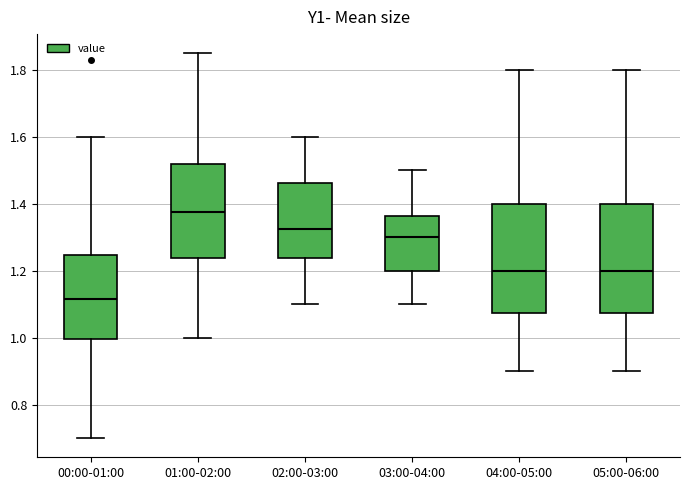

Reading left to right, read every box against the y-axis: the position of its median line, the range the box covers, and the ends of its whiskers. The values are not printed on the chart, so give them approximately, as read against the axis.

00:00-01:00: median 1.12, box 1.00 to 1.24, whiskers 0.70 to 1.60
01:00-02:00: median 1.38, box 1.24 to 1.52, whiskers 1.00 to 1.86
02:00-03:00: median 1.32, box 1.24 to 1.46, whiskers 1.10 to 1.60
03:00-04:00: median 1.30, box 1.20 to 1.36, whiskers 1.10 to 1.50
04:00-05:00: median 1.20, box 1.08 to 1.40, whiskers 0.90 to 1.80
05:00-06:00: median 1.20, box 1.08 to 1.40, whiskers 0.90 to 1.80